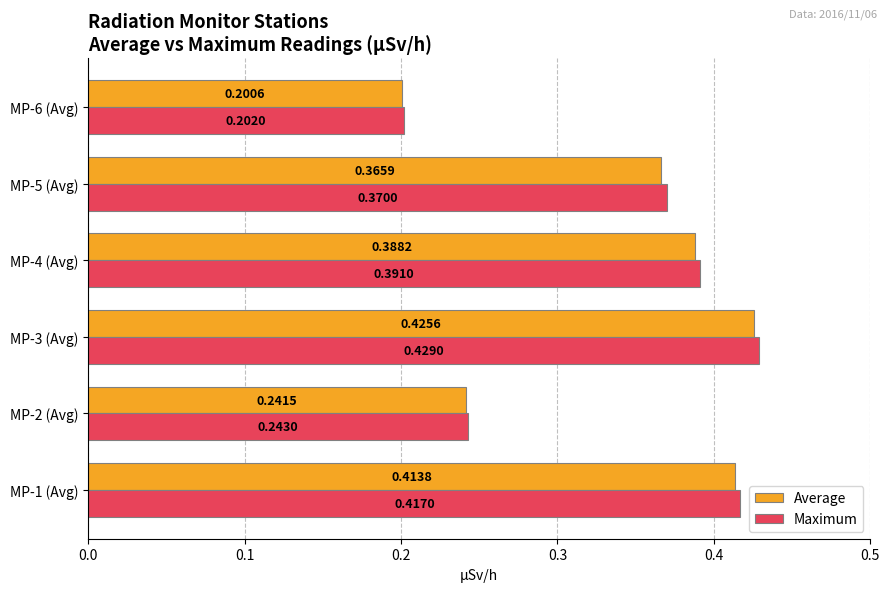

Rank the series at MP-6 (Avg) from lowest to highest value.

Average, Maximum